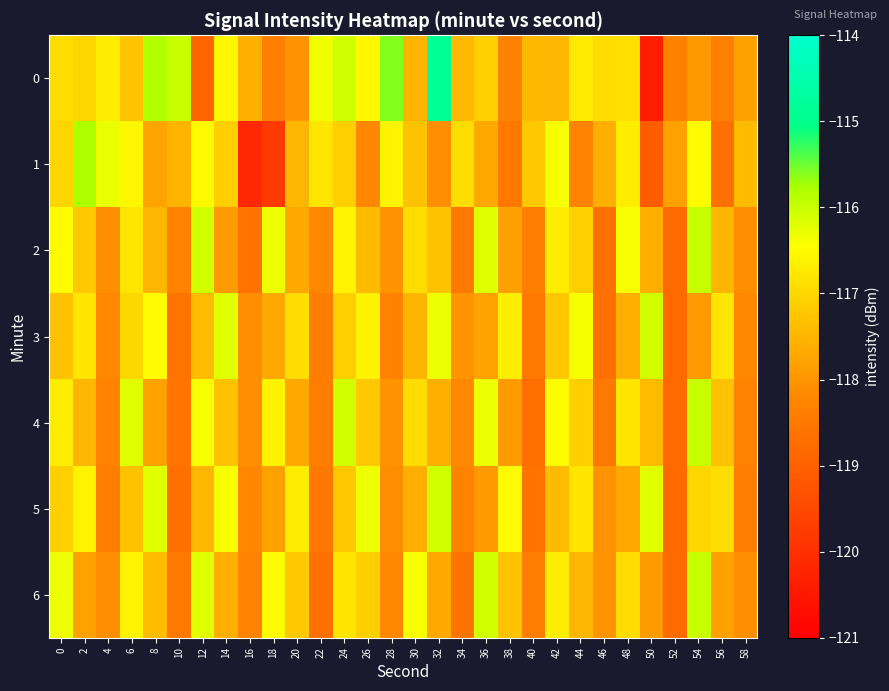

At which category does the chart reach its peak across all series?

32